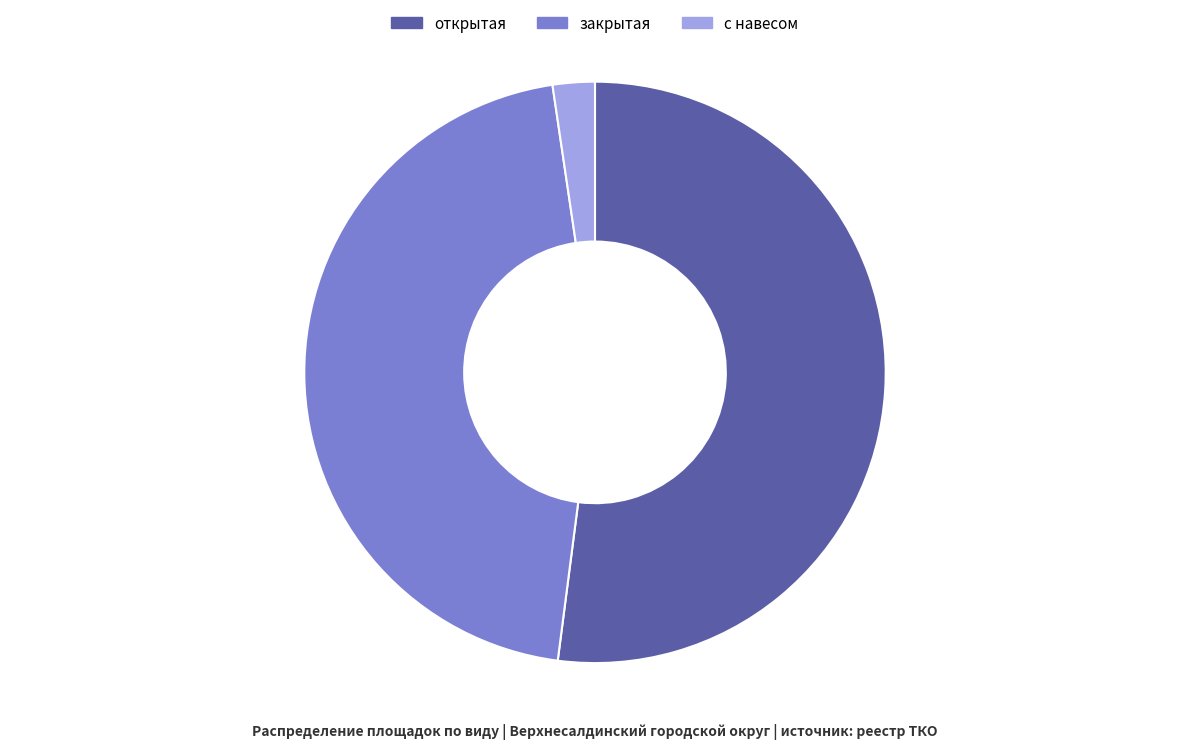

Is there a majority slice in this chart?

Yes